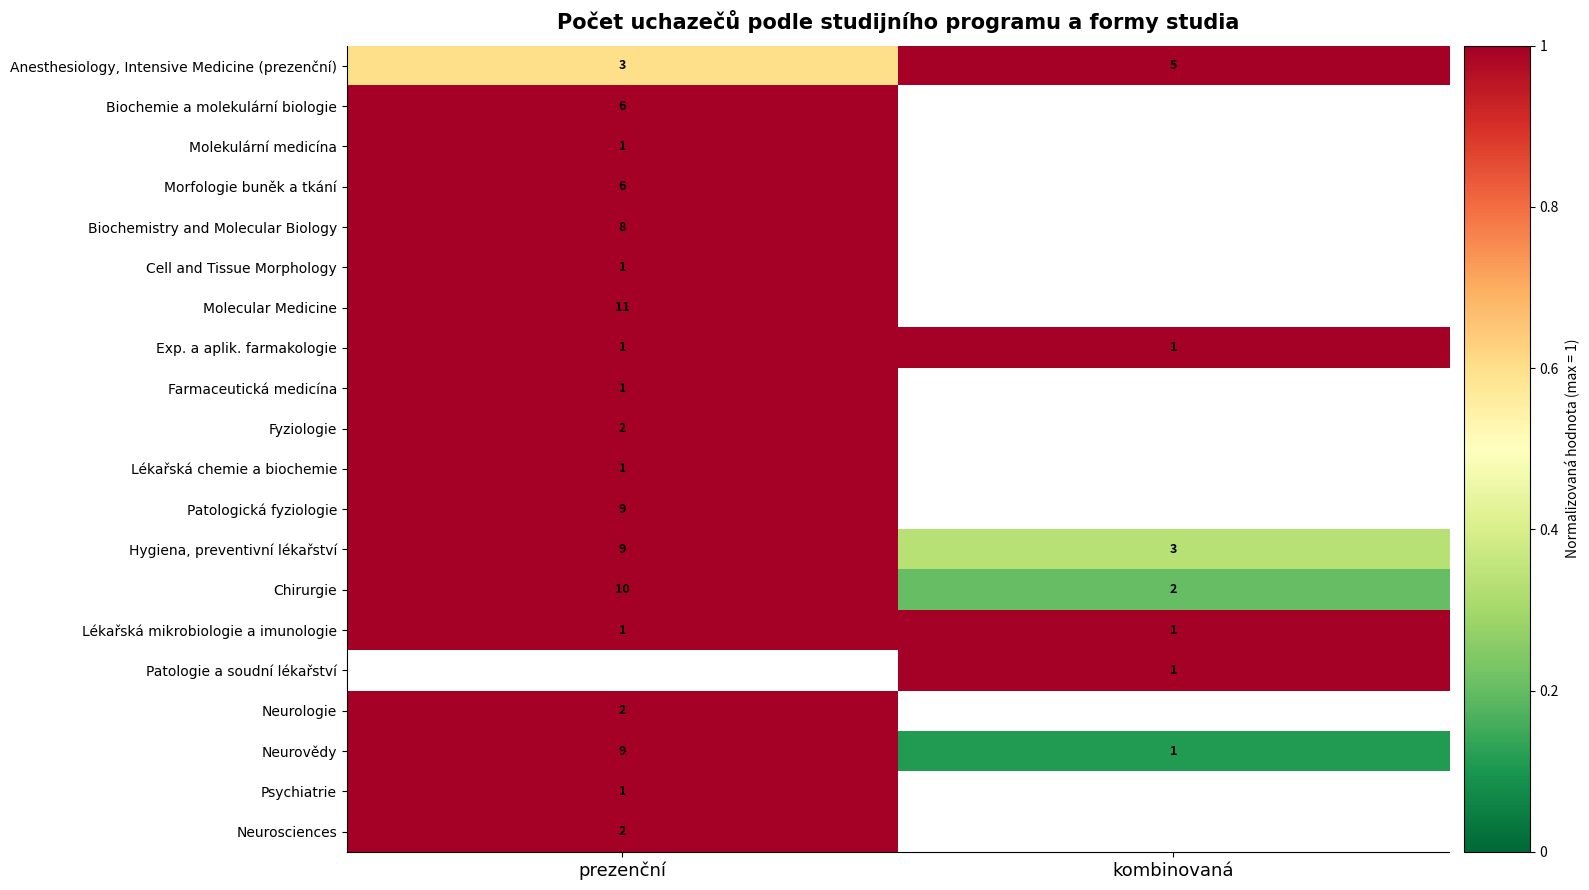

The value of Chirurgie at kombinovaná is 3.1. True or false?

False